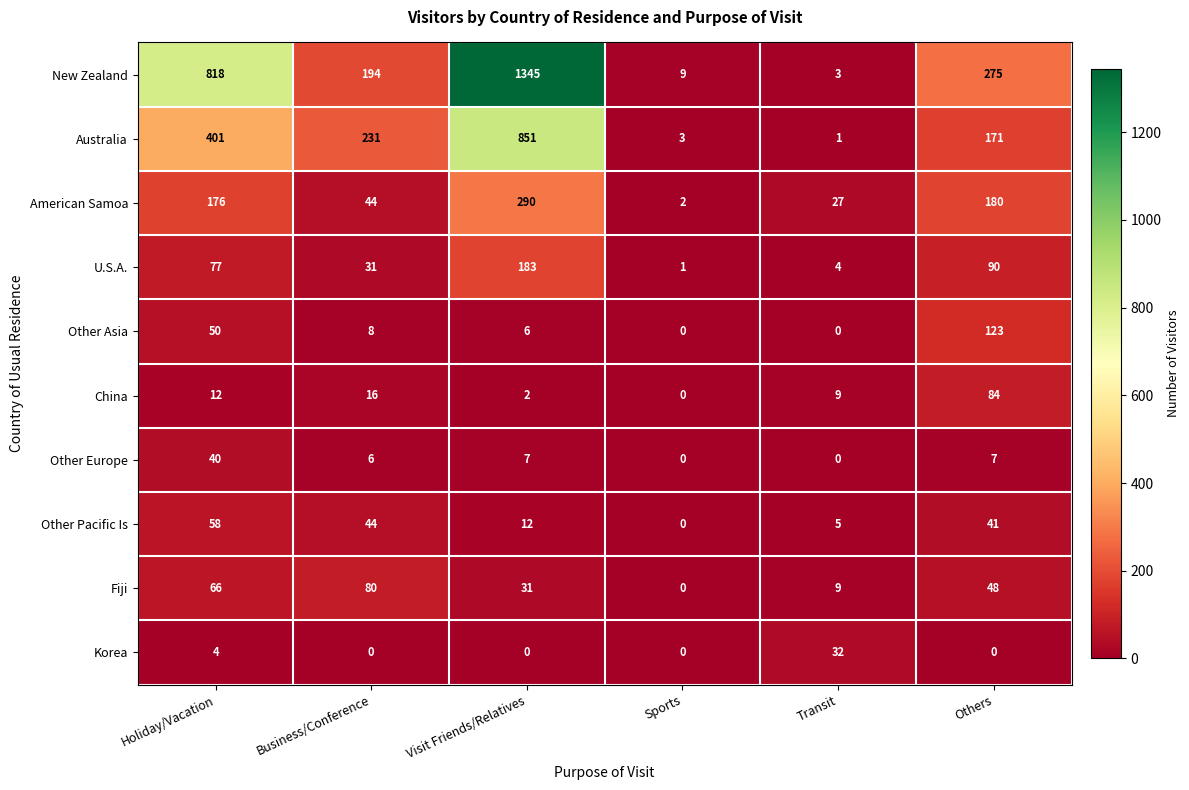

At which label does China reach its minimum?

Sports